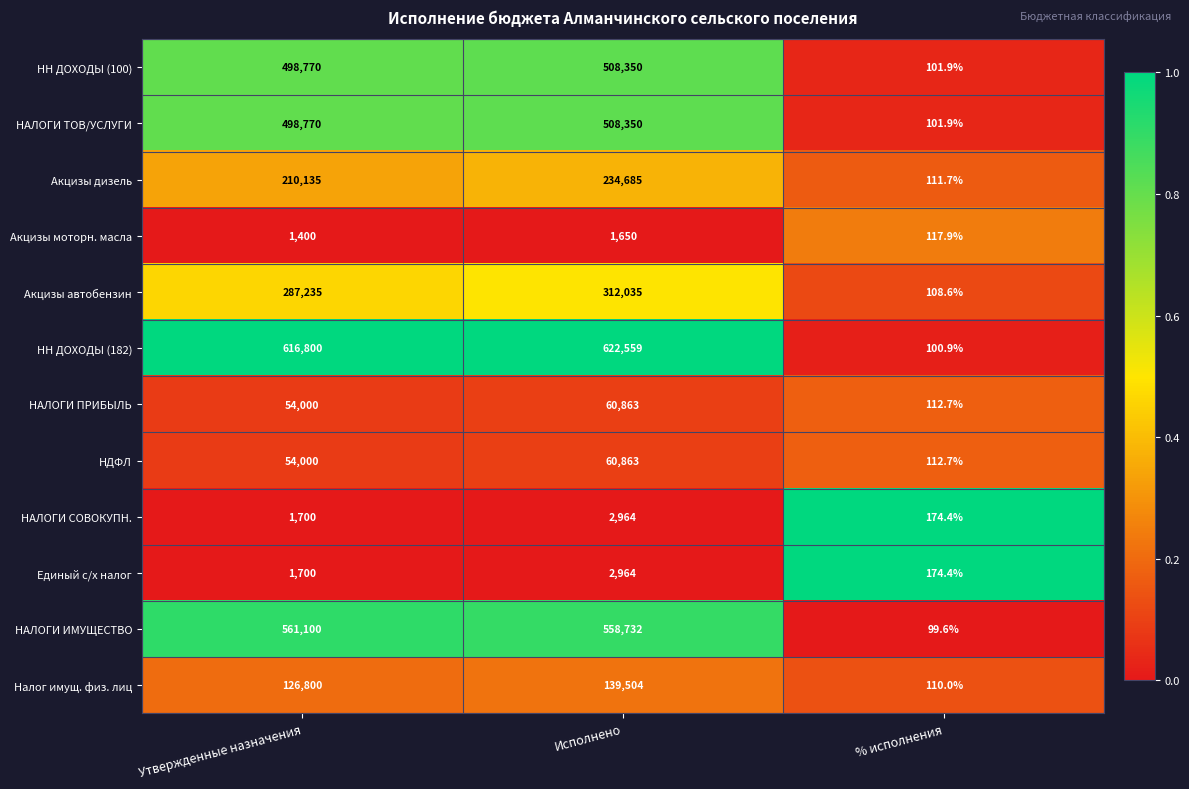

What is the difference between the maximum and minimum values in the НДФЛ series?

60750.3